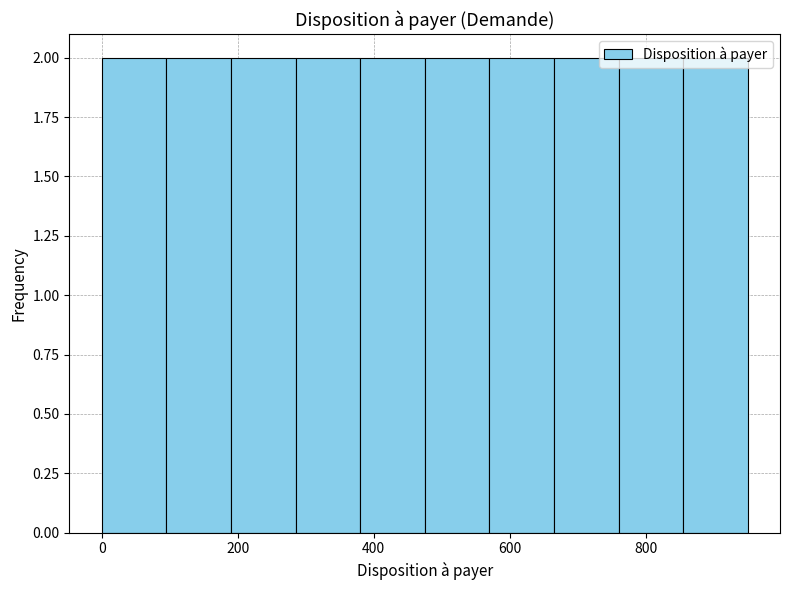

How tall is the bar that spans 95 to 190 on the x-axis? Neither the bar edges nor the heights are printed on the chart, so give them approximately, as read against the axes.

2